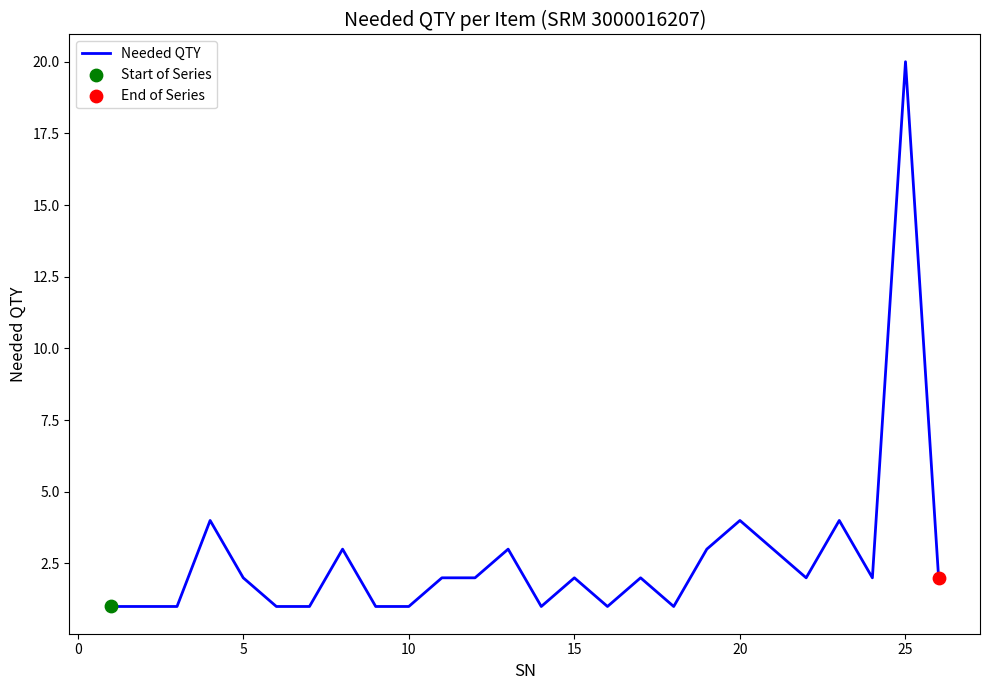

What is the maximum value shown in the chart?

20